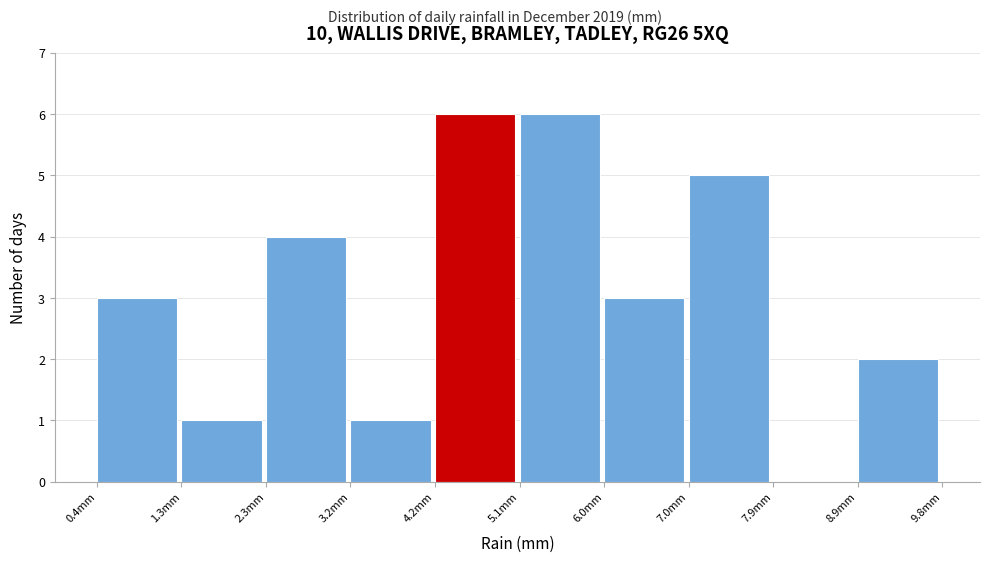

Reading left to right, list every bar in this chart as the range it spans on the x-axis followed by its height. Neither the bar edges nor the heights are printed on the chart, so give them approximately, as read against the axes.

0.40 to 1.34: 3
1.34 to 2.28: 1
2.28 to 3.22: 4
3.22 to 4.16: 1
4.16 to 5.10: 6
5.10 to 6.04: 6
6.04 to 6.98: 3
6.98 to 7.92: 5
7.92 to 8.86: 0
8.86 to 9.80: 2